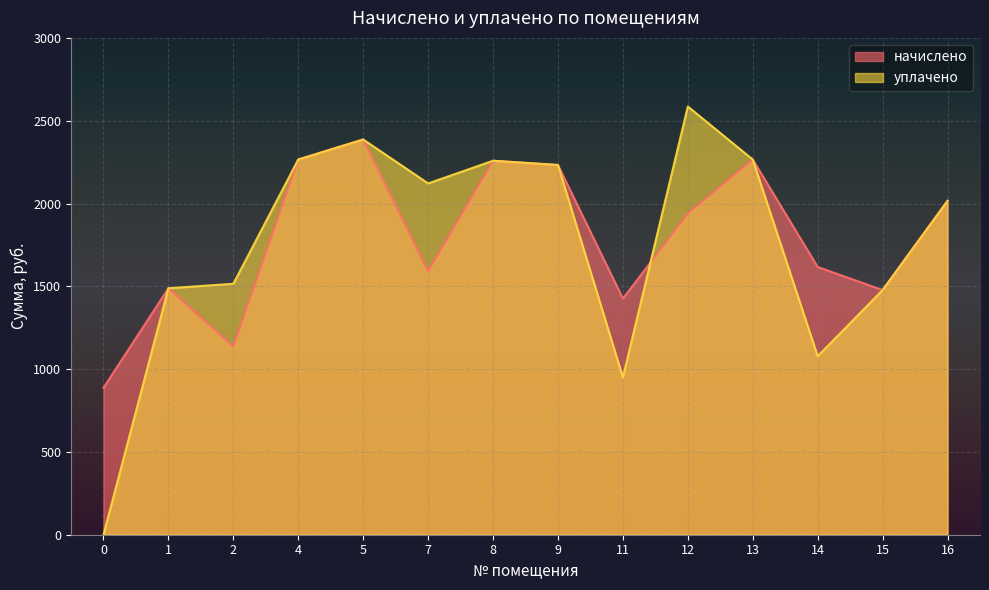

Reading right to left, list all the values displayed in this chart.

начислено: 16=2016.3	15=1477.4	14=1616.7	13=2265.6	12=1939.3	11=1426.1	9=2232.6	8=2258.2	7=1591.0	5=2386.6	4=2265.6	2=1136.5	1=1488.4	0=887.2
уплачено: 16=2016.3	15=1477.4	14=1077.8	13=2265.6	12=2585.8	11=950.2	9=2232.6	8=2258.2	7=2121.4	5=2386.6	4=2265.6	2=1515.3	1=1488.4	0=0.0